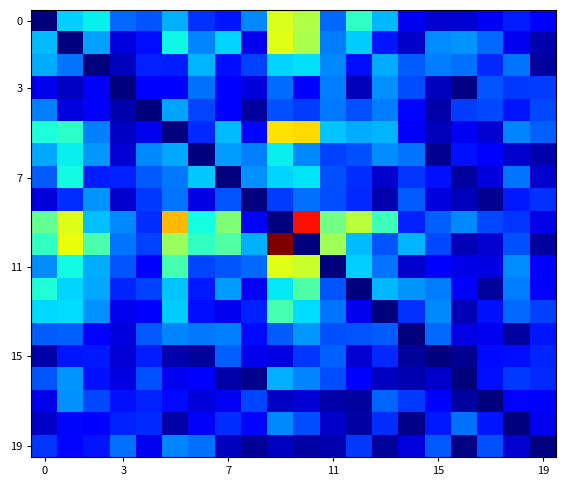

At how many categories does at least one series exceed 0?

20